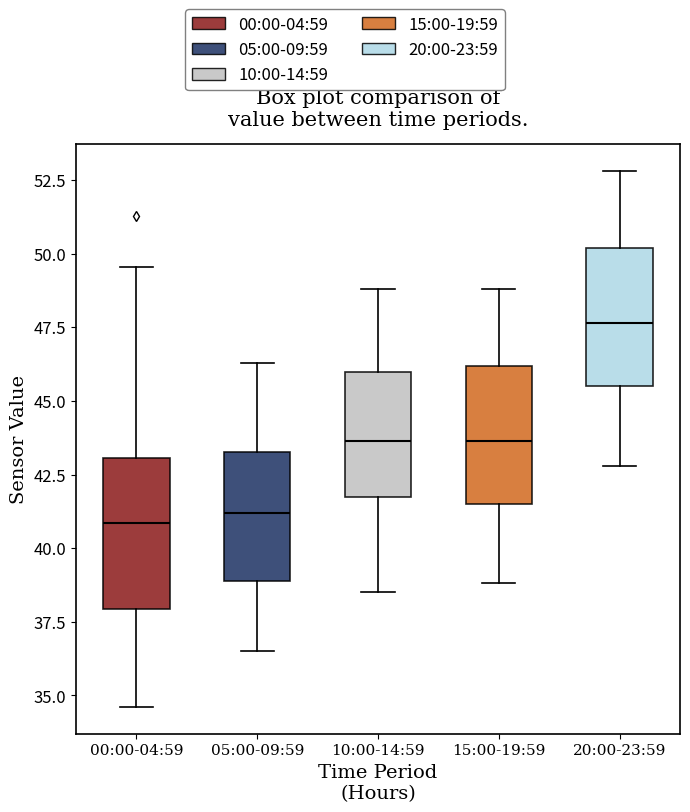

Reading left to right, read every box against the y-axis: the position of its median line, the range the box covers, and the ends of its whiskers. The values are not printed on the chart, so give them approximately, as read against the axis.

00:00-04:59: median 41.0, box 38.0 to 43.0, whiskers 34.5 to 49.5
05:00-09:59: median 41.0, box 39.0 to 43.5, whiskers 36.5 to 46.5
10:00-14:59: median 43.5, box 41.5 to 46.0, whiskers 38.5 to 49.0
15:00-19:59: median 43.5, box 41.5 to 46.0, whiskers 39.0 to 49.0
20:00-23:59: median 47.5, box 45.5 to 50.0, whiskers 43.0 to 53.0